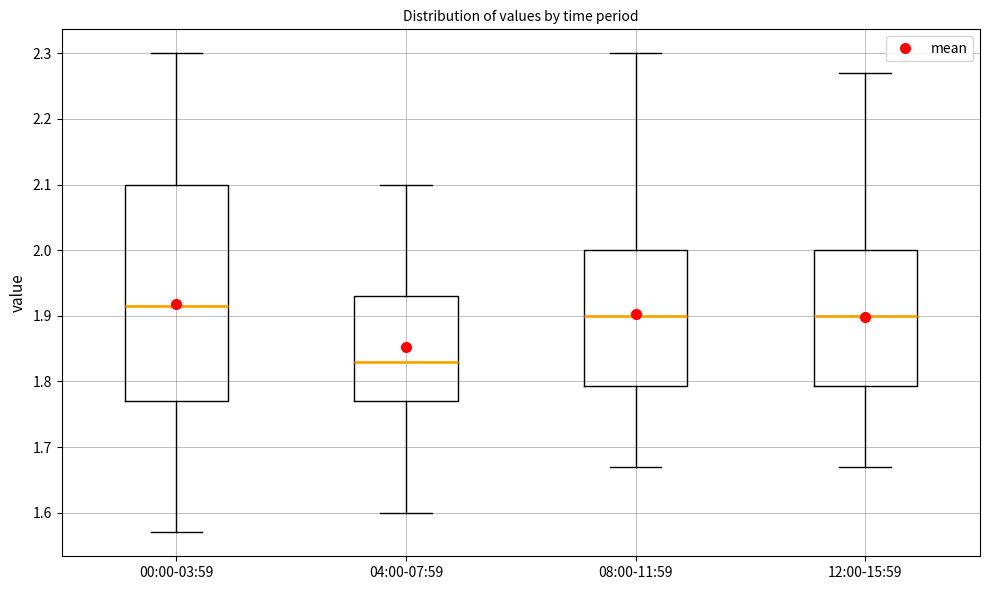

Which box is the tallest, from its lower edge to its upper edge?

00:00-03:59